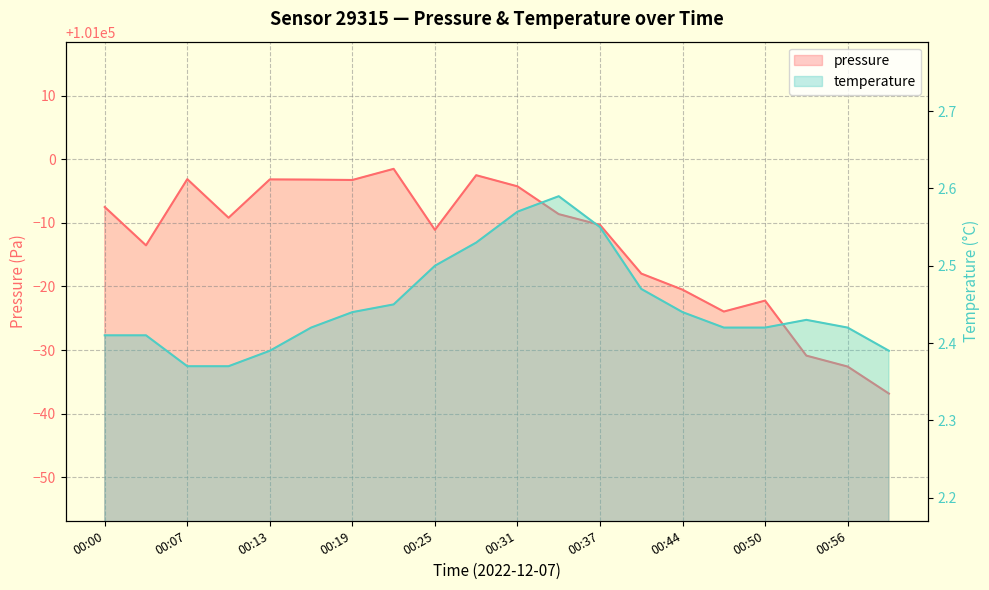

True or false: temperature and pressure cross at least once.

False